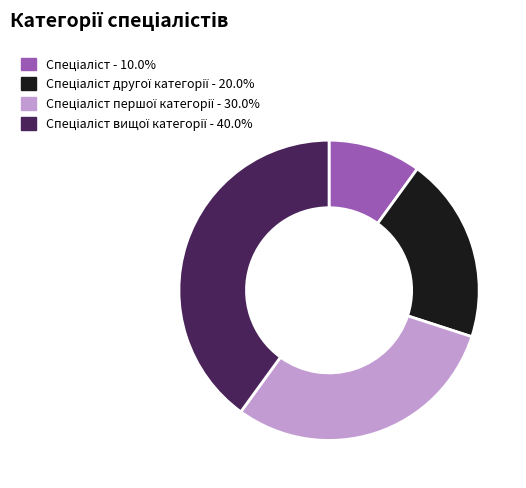

Is there any slice that represents more than half of the pie?

No